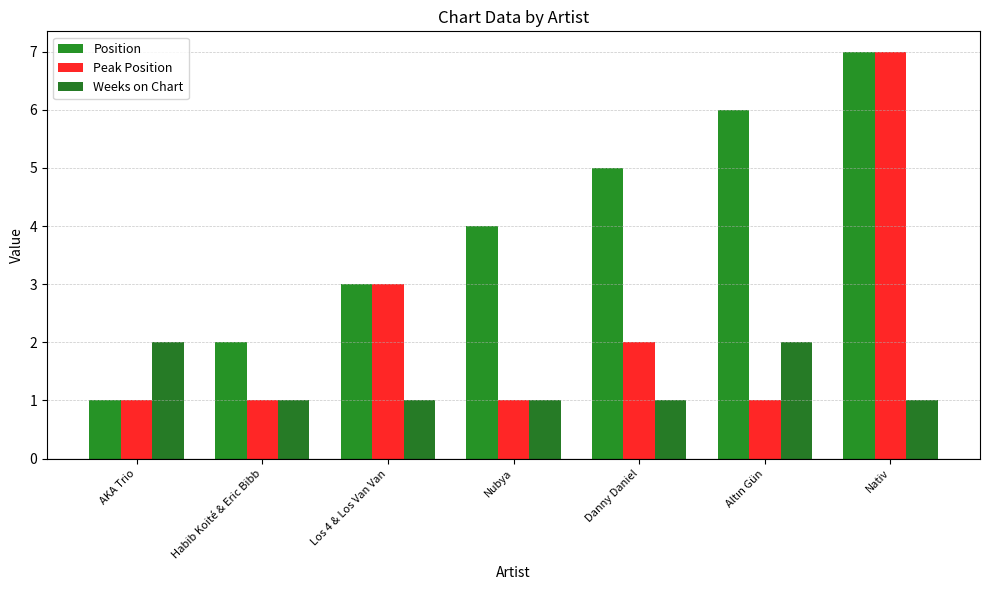

What are all the series names shown in the legend?

Position, Peak Position, Weeks on Chart